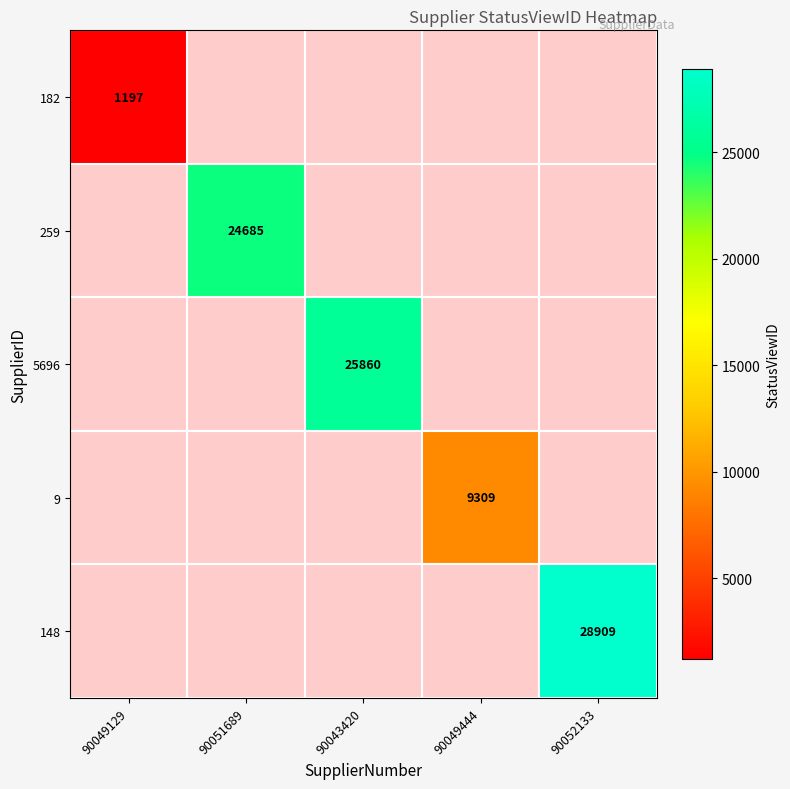

Is the value of 9 at 90049444 greater than the value of 5696 at 90043420?

No